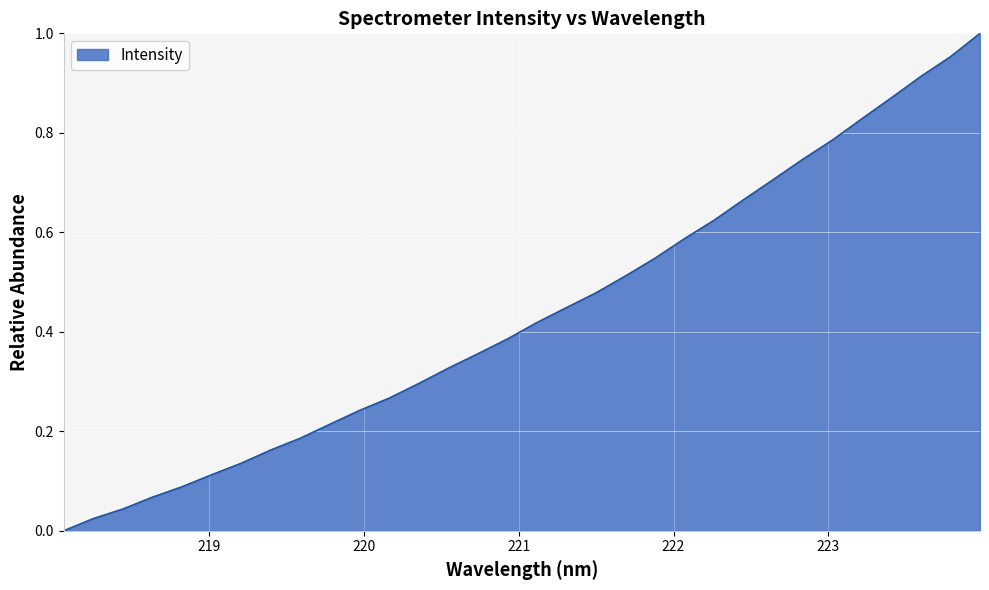

Rank the categories by value from lowest to highest.

218.0596, 218.2508, 218.442, 218.6332, 218.8244, 219.0156, 219.2067, 219.3979, 219.589, 219.7801, 219.9712, 220.1623, 220.3533, 220.5444, 220.7354, 220.9264, 221.1174, 221.3083, 221.4993, 221.6902, 221.8812, 222.0721, 222.263, 222.4538, 222.6447, 222.8355, 223.0264, 223.2172, 223.408, 223.5987, 223.7895, 223.9802